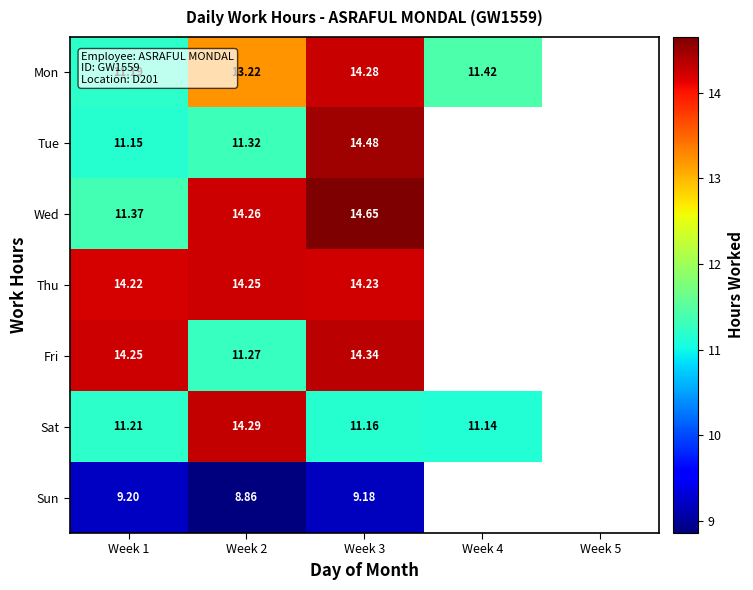

At which category is the sum across all series the highest?

Week 3